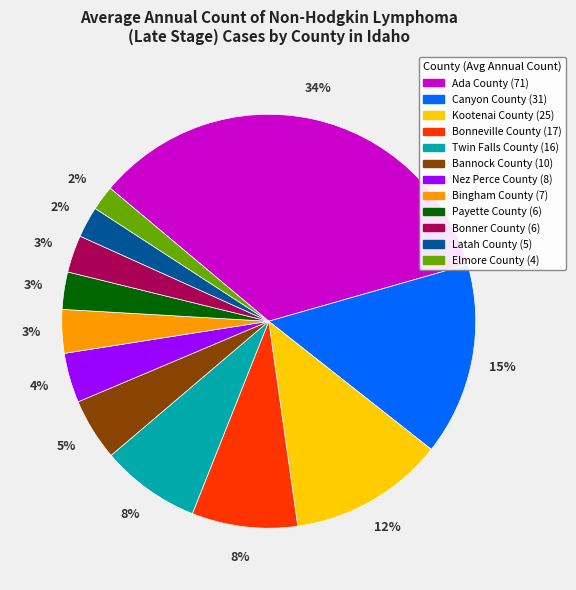

To the nearest percent, what is the combined percentage of Payette County and Bingham County?

6%